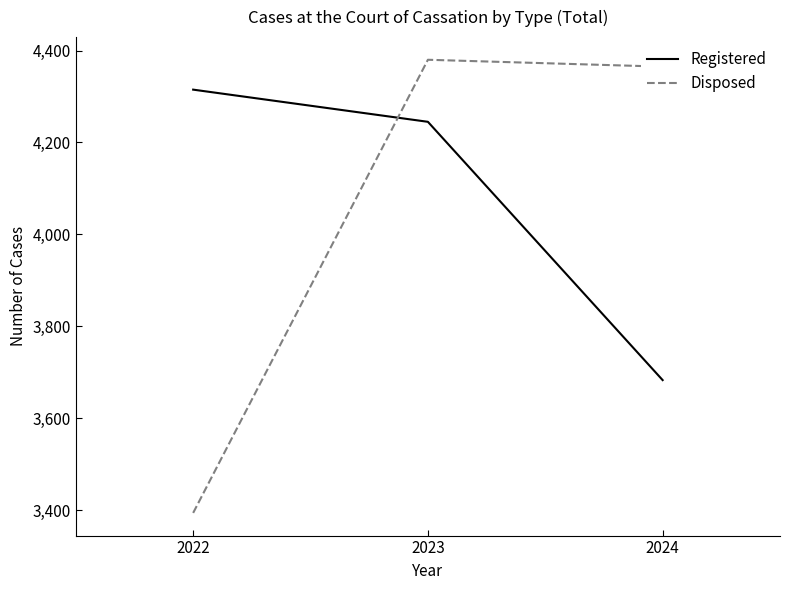

How many lines are shown in the chart?

2